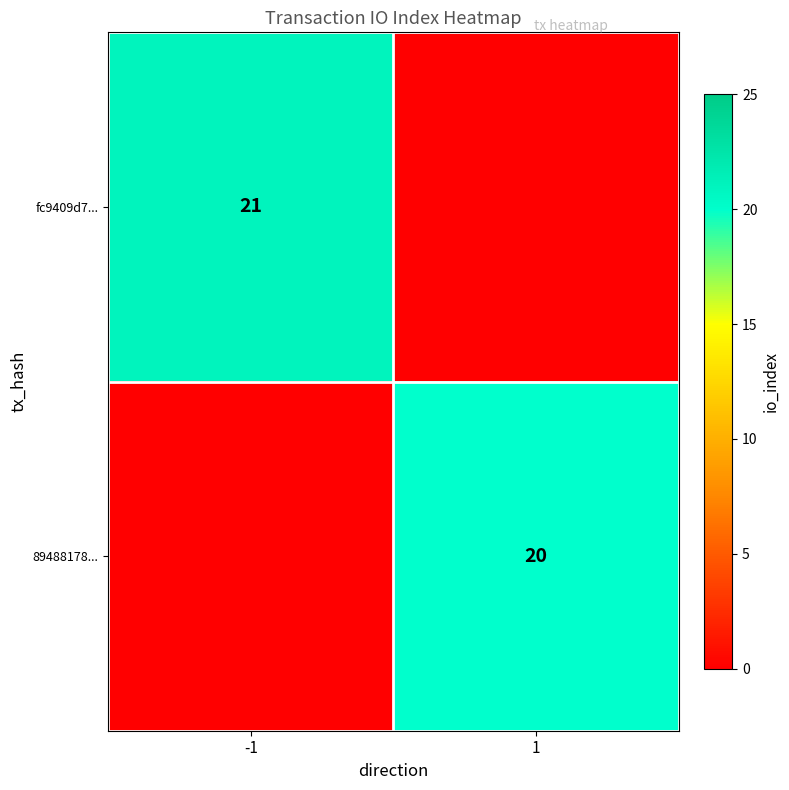

At which category is the sum across all series the highest?

-1